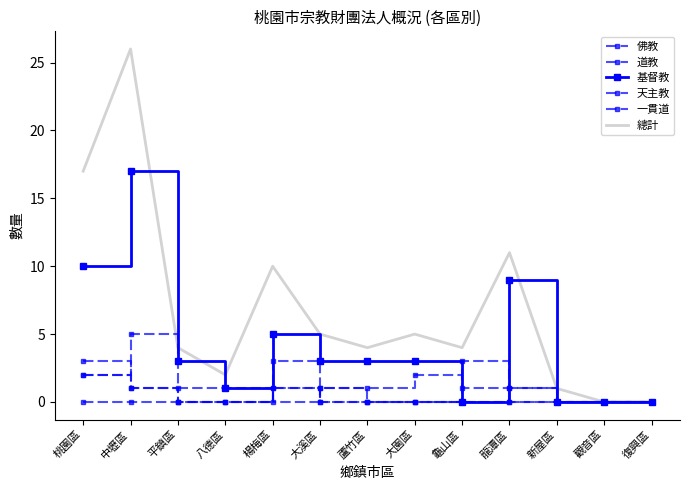

What is the spread (max minus min) of values at 大溪區?

5